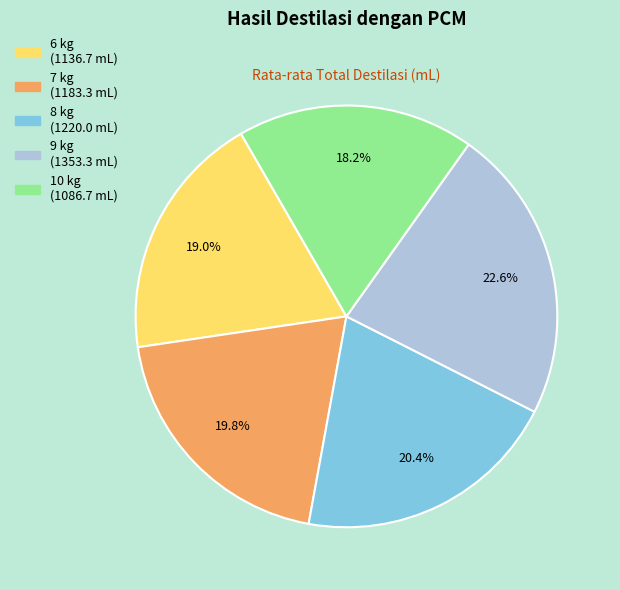

To the nearest percent, what portion does 9 kg represent?

23%